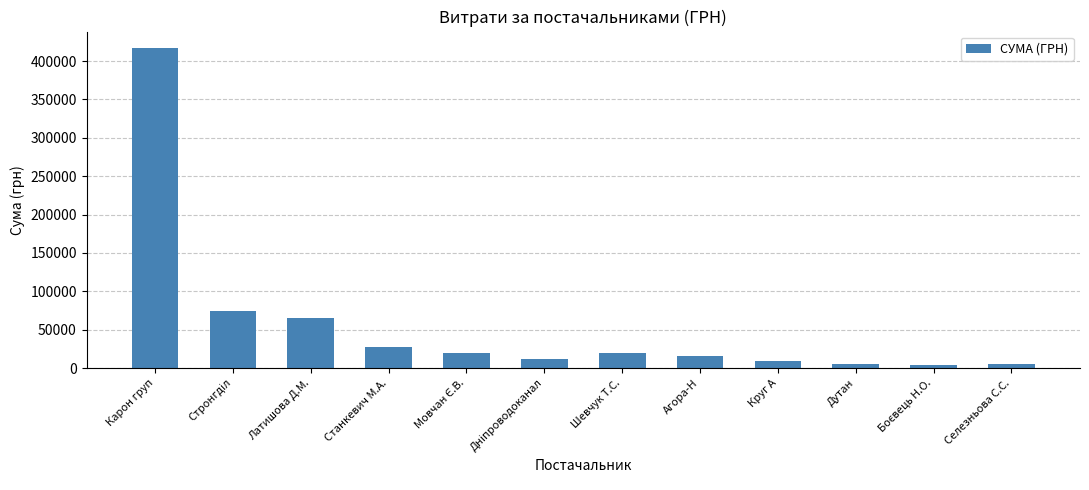

What is the label of the 1st bar from the right?

Селезньова С.С.